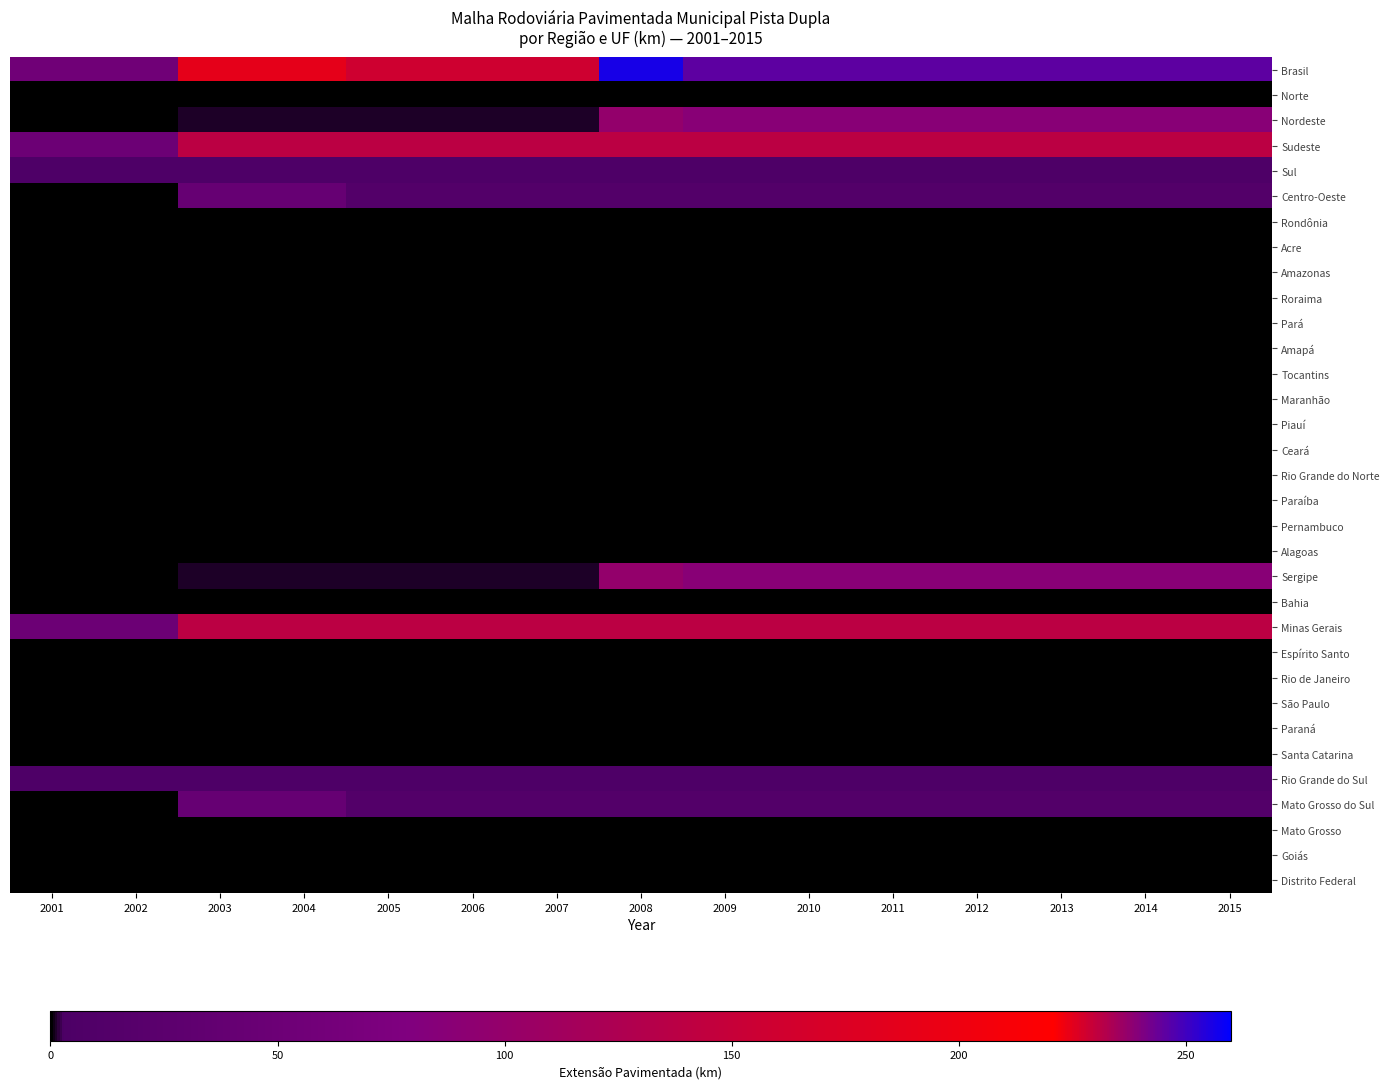

At how many categories does at least one series exceed 120?

13